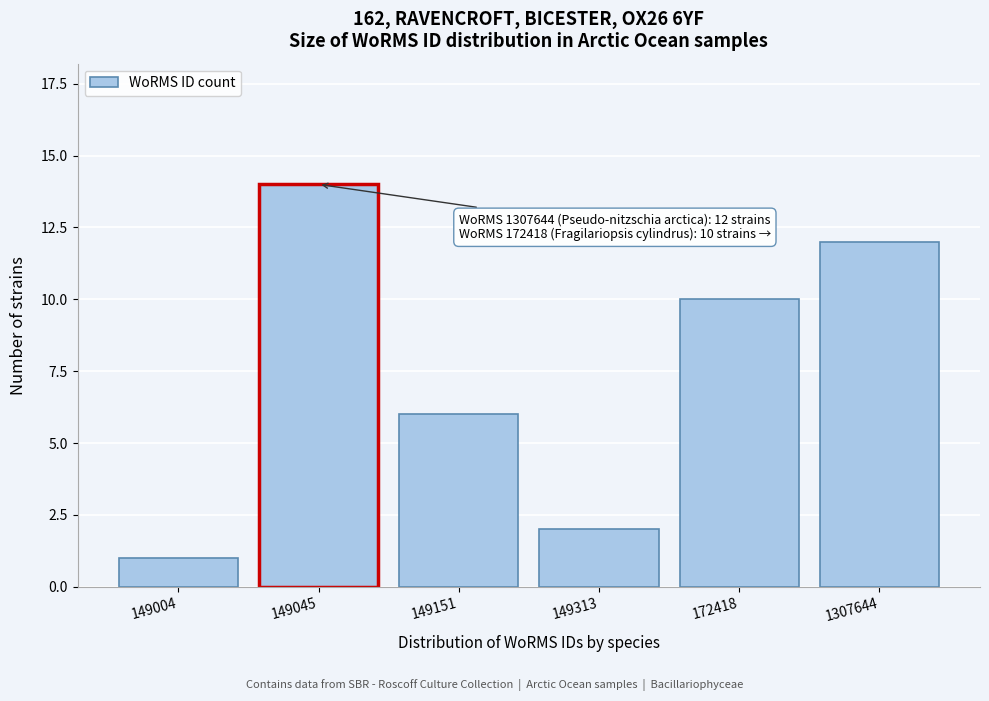

Reading left to right, list all the values displayed in this chart.

149004=1	149045=14	149151=6	149313=2	172418=10	1307644=12